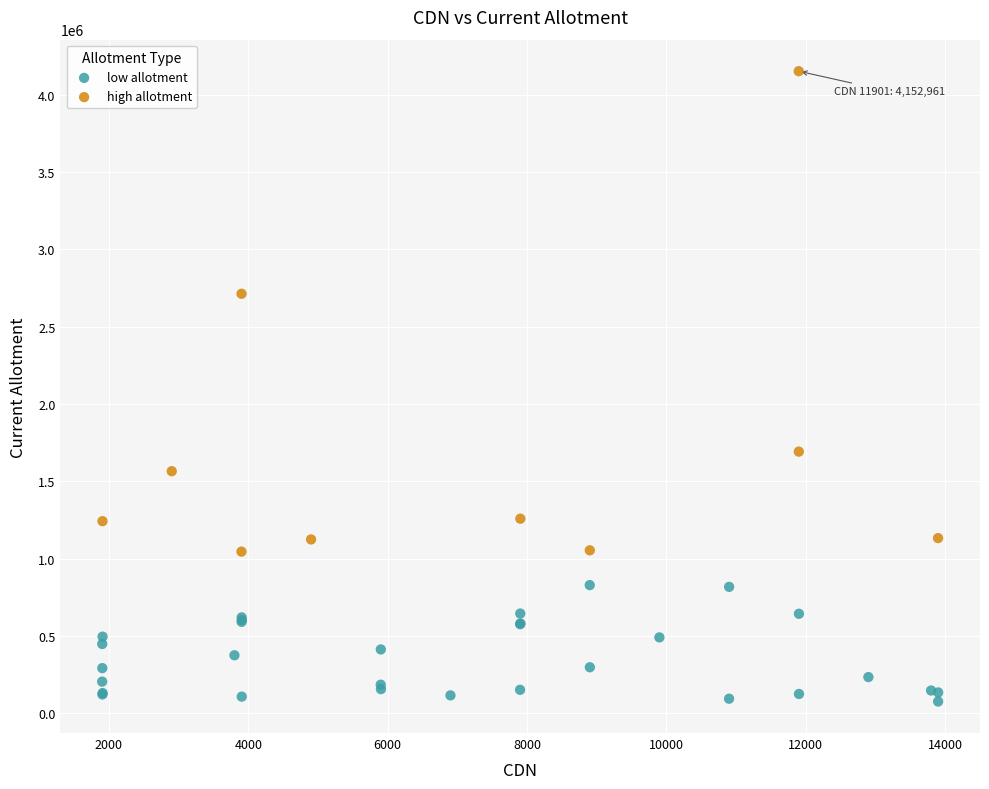

Which series reaches the maximum Y coordinate?

high allotment